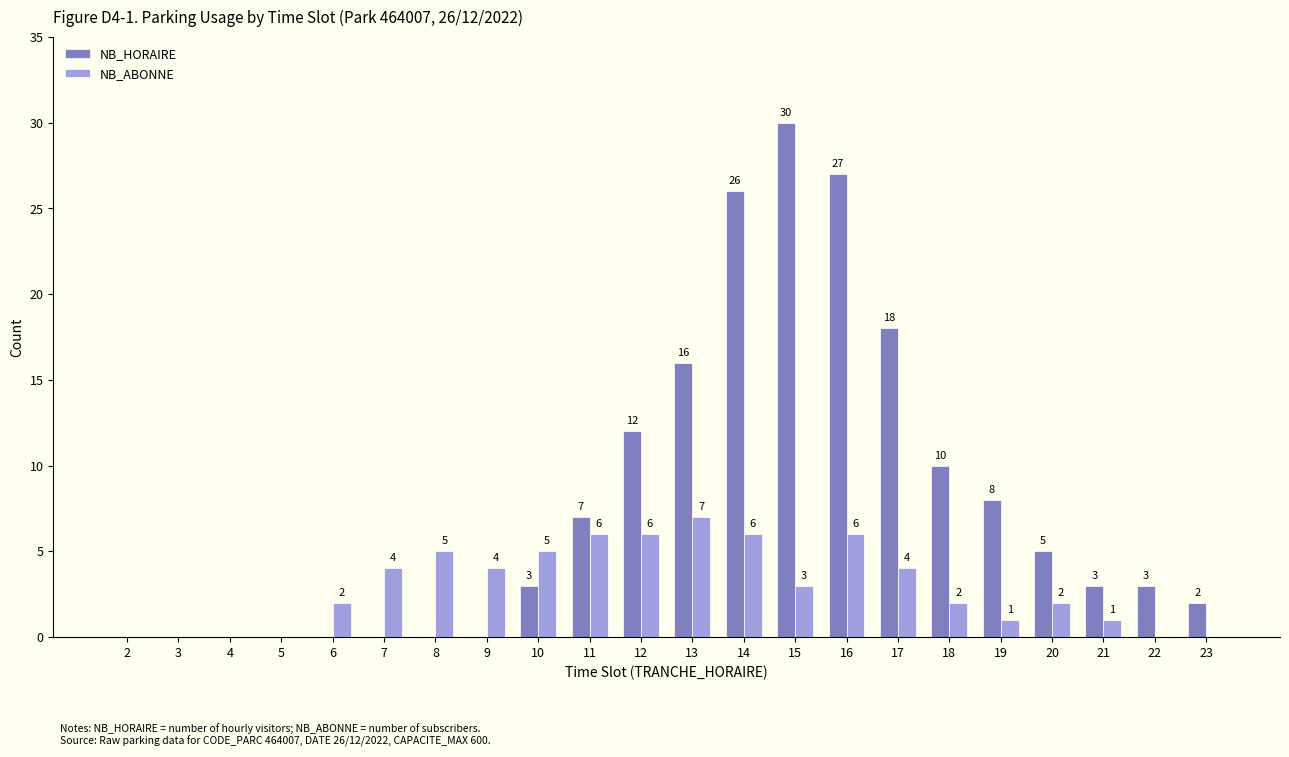

Which series has the largest range (max minus min)?

NB_HORAIRE